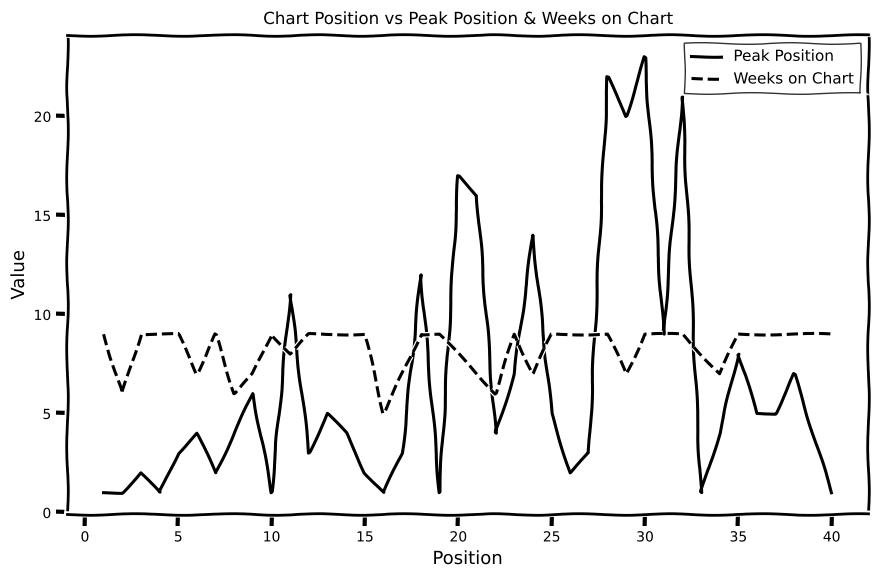

Rank the series by their maximum value, from highest to lowest.

Peak Position, Weeks on Chart